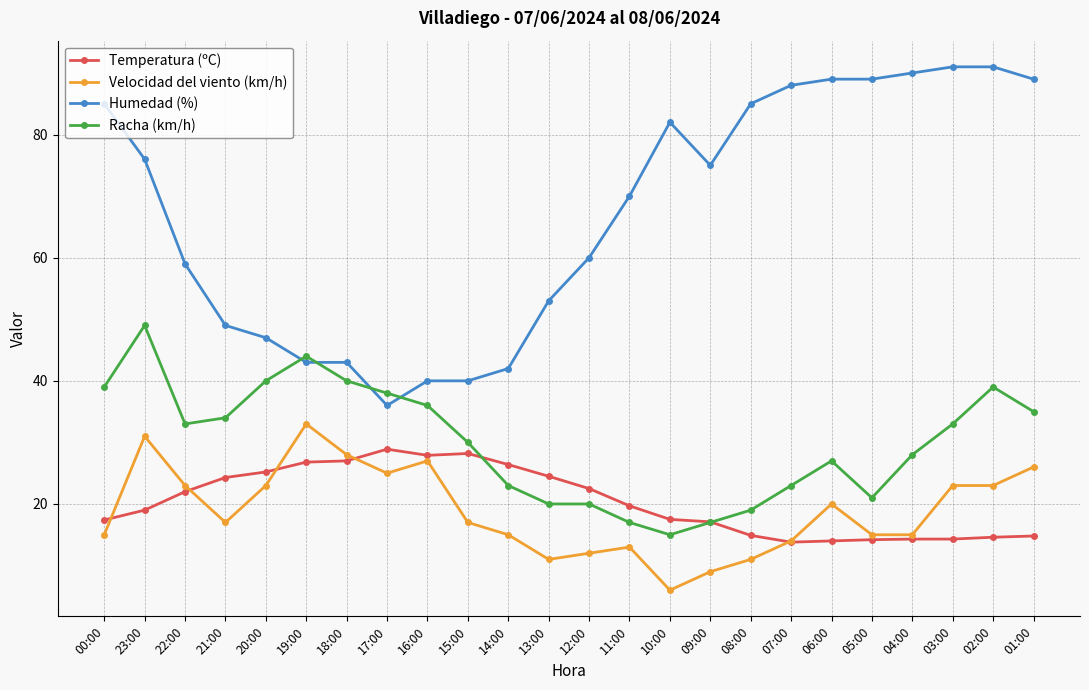

True or false: Velocidad del viento (km/h) has more than 0 points higher than both neighbors.

True